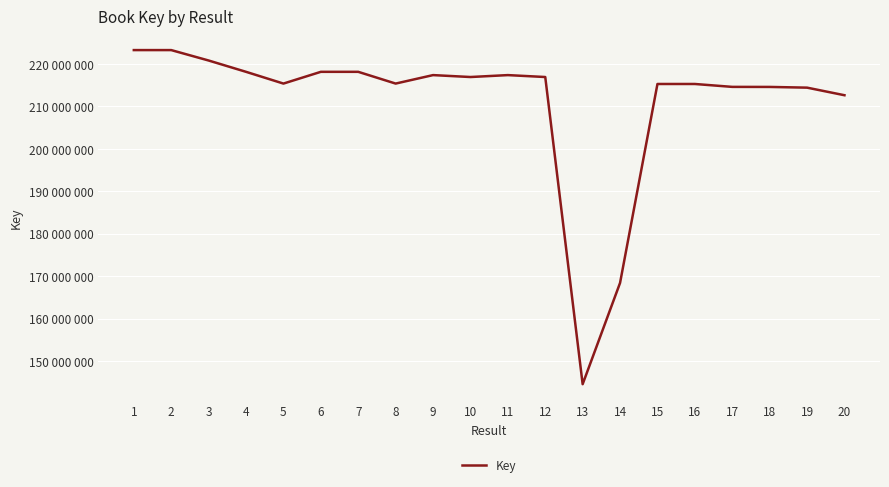

Rank the categories by value from lowest to highest.

13, 14, 20, 19, 18, 17, 15, 16, 5, 8, 12, 10, 11, 9, 7, 6, 4, 3, 1, 2